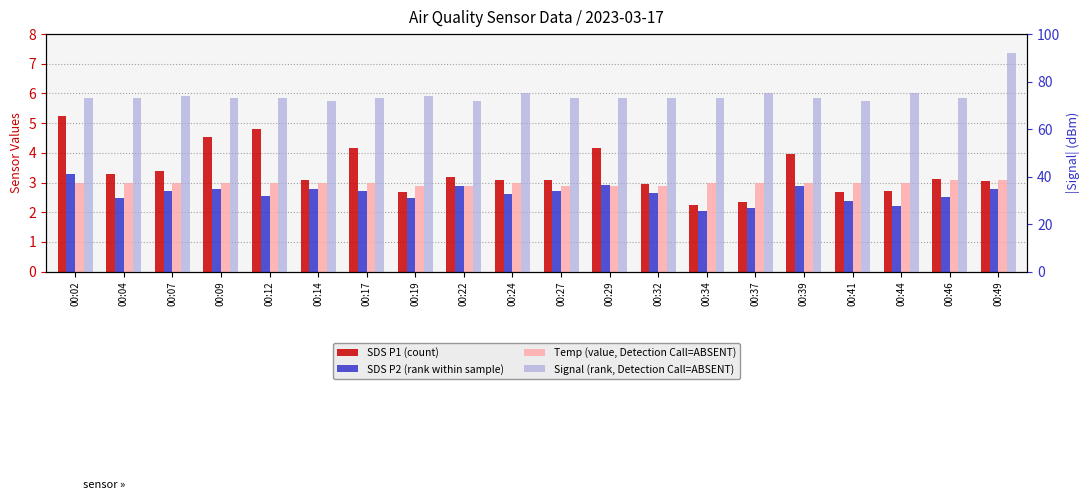

Rank the series at 00:22 from highest to lowest value.

Signal (rank, Detection Call=ABSENT), SDS P1 (count), SDS P2 (rank within sample), Temp (value, Detection Call=ABSENT)